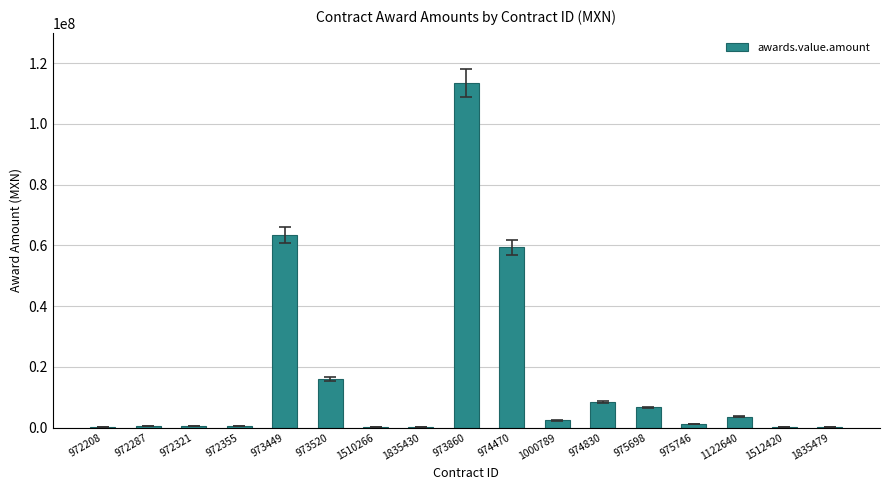

Read the value at 975698.

6623599.9